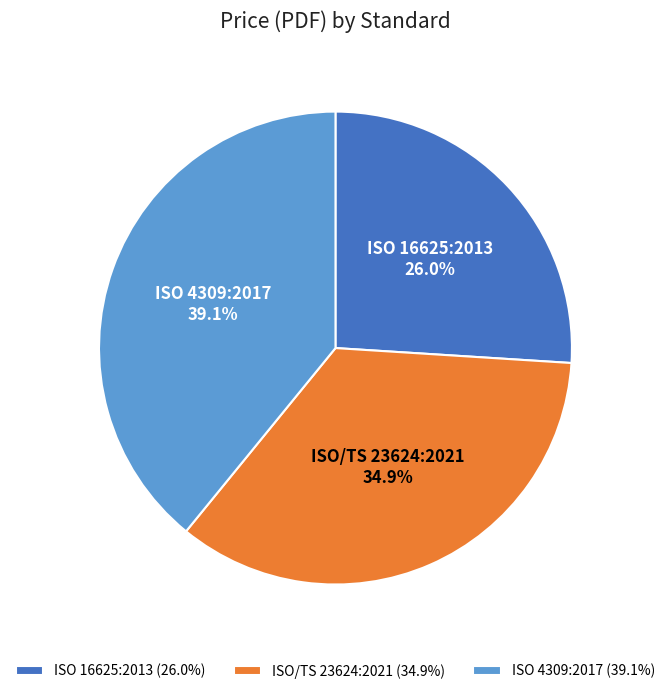

Which has a higher value, ISO 4309:2017 or ISO/TS 23624:2021?

ISO 4309:2017